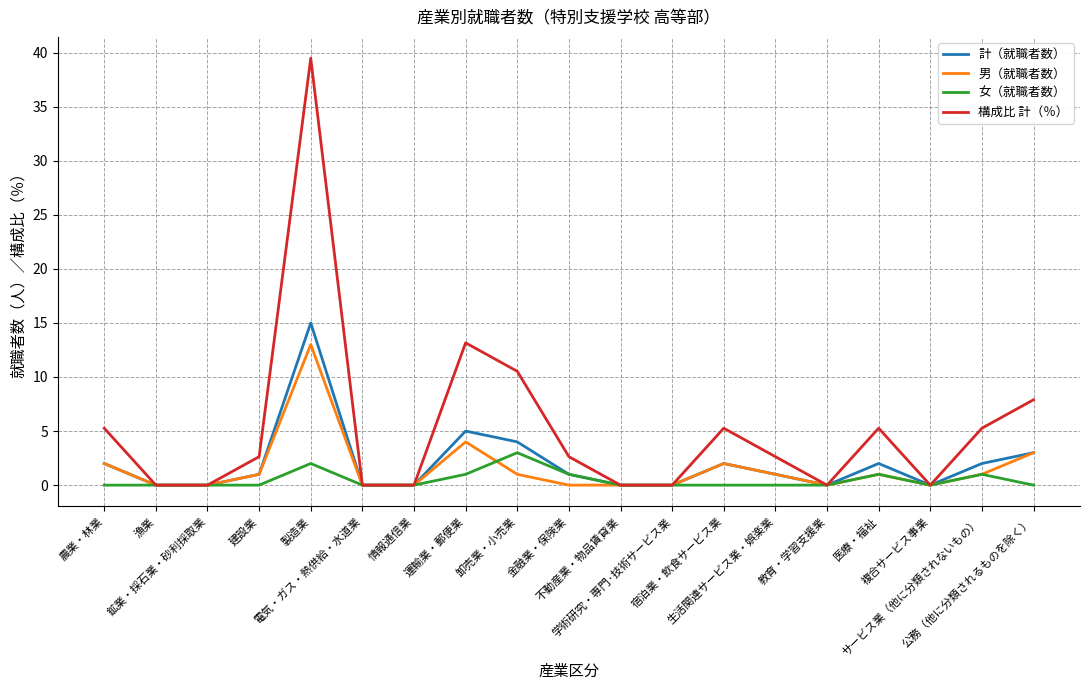

What is the maximum value for 構成比 計（％）?

39.5